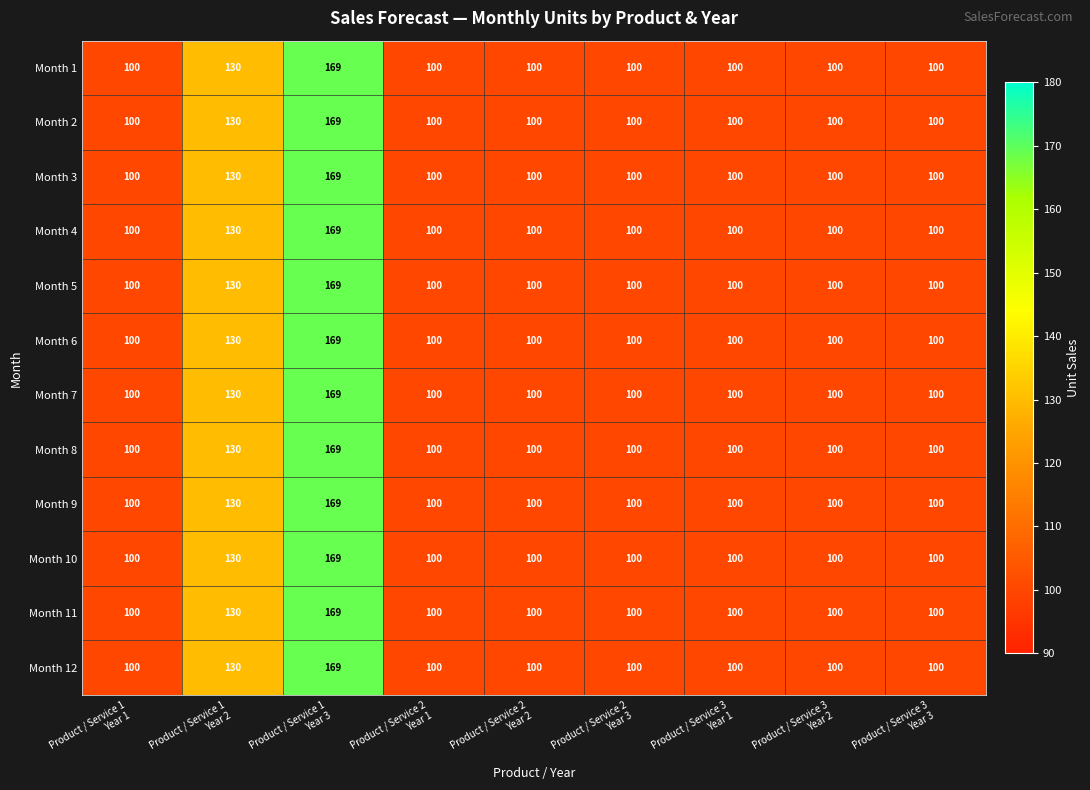

What is the minimum value for Month 4?

100